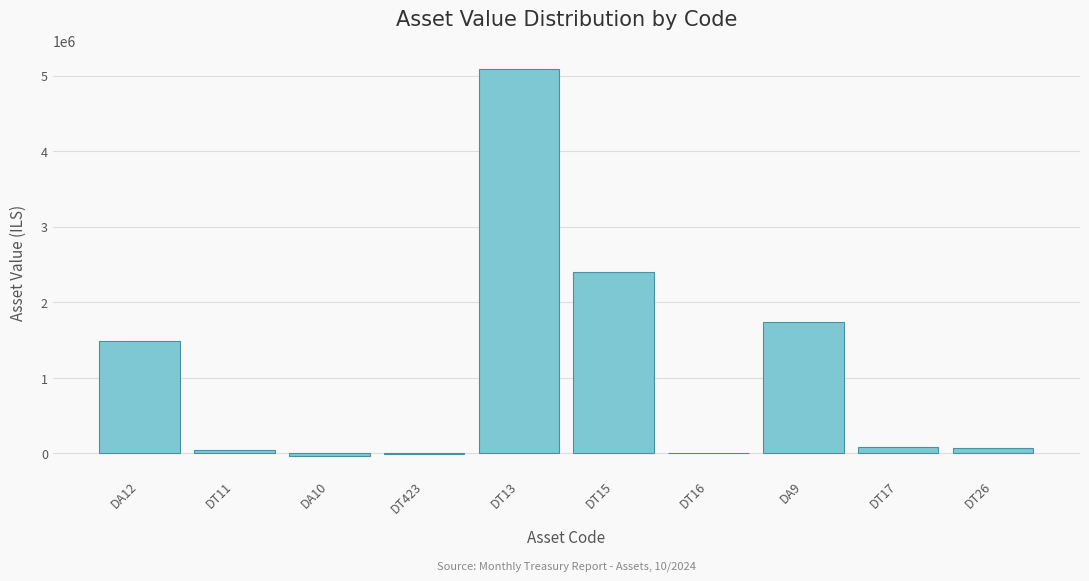

What is the change in value from DT13 to DT15?

-2673735.5